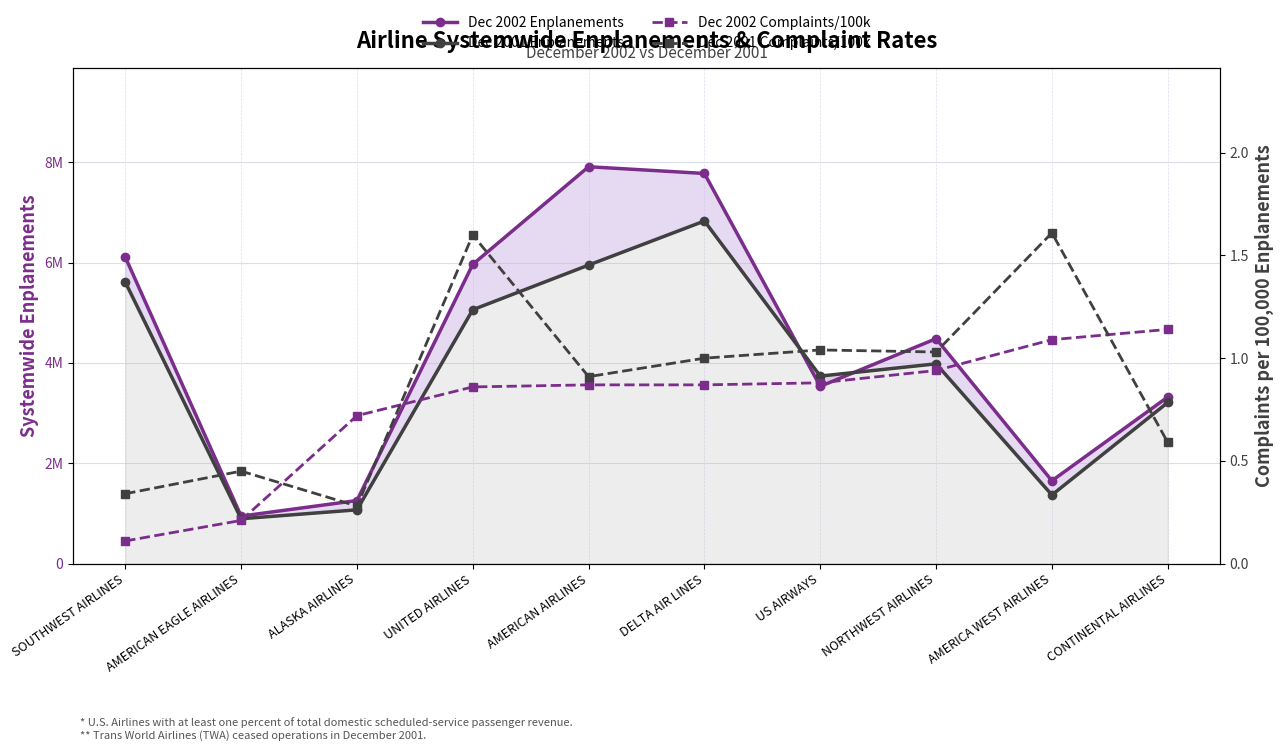

How many interior local peaks does the Dec 2001 Complaints/100k series have?

4